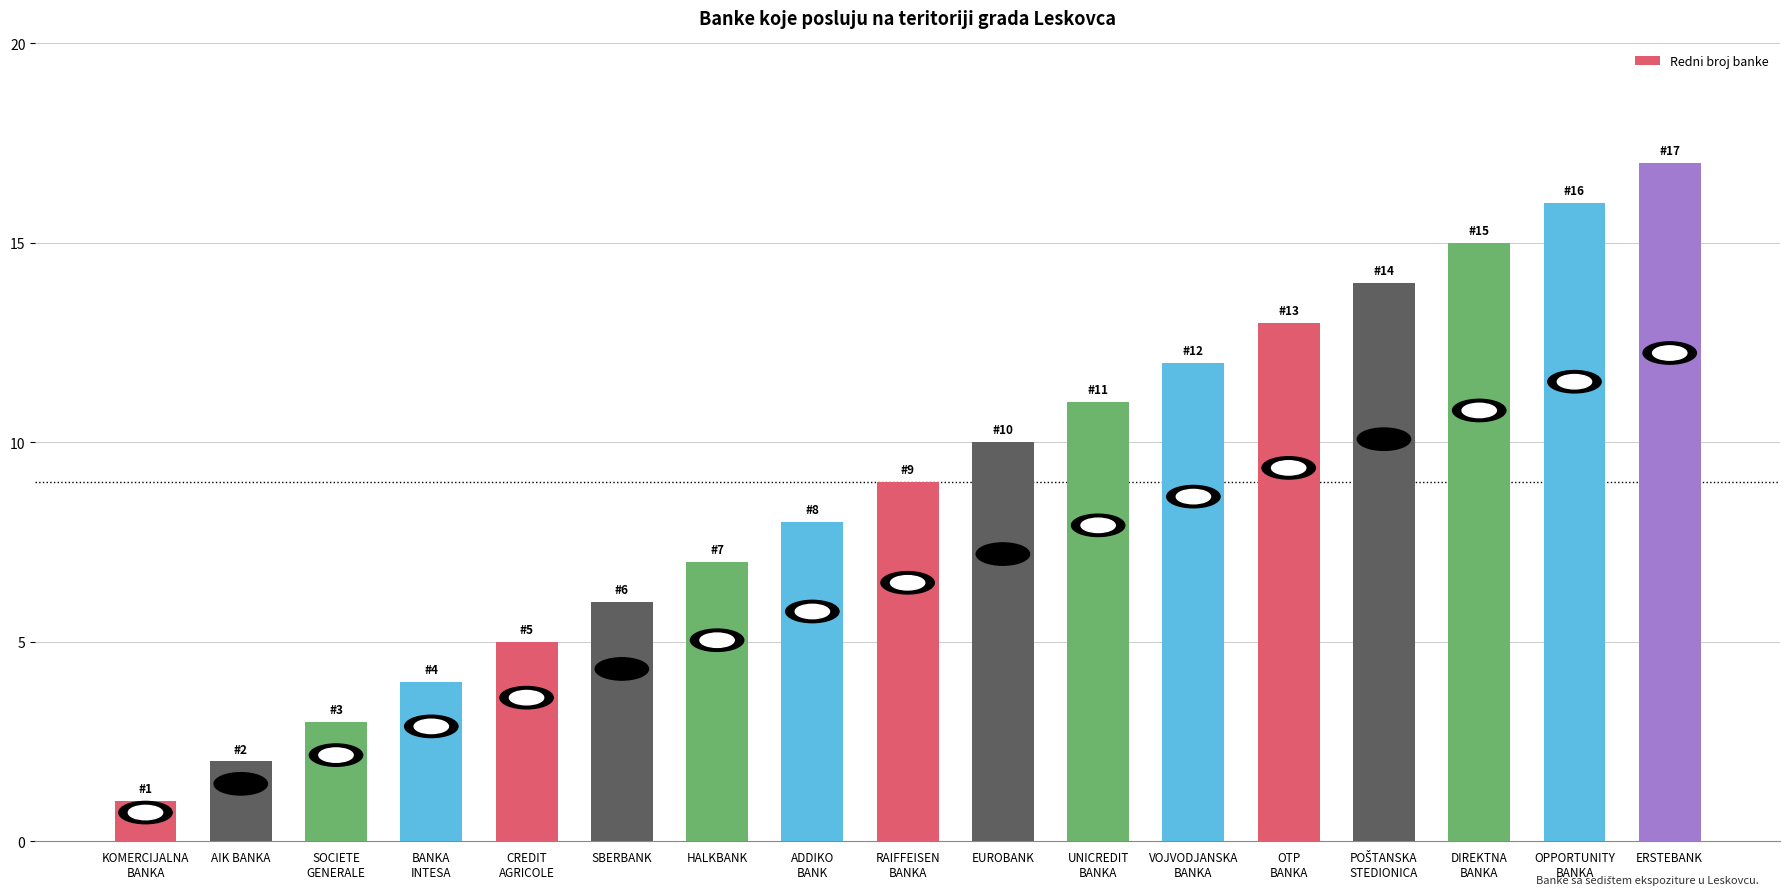

Approximately how many times larger is the value at ADDIKO
BANK compared to OPPORTUNITY
BANKA?

0.5